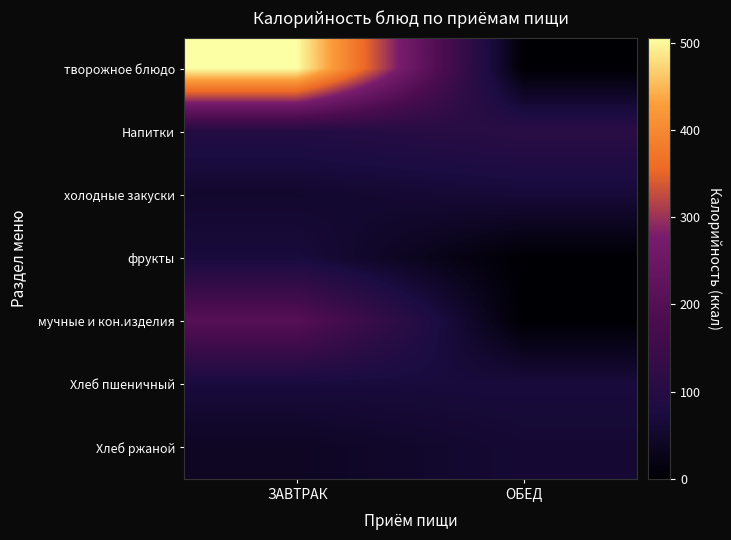

What is the spread (max minus min) of values at ЗАВТРАК?

465.9